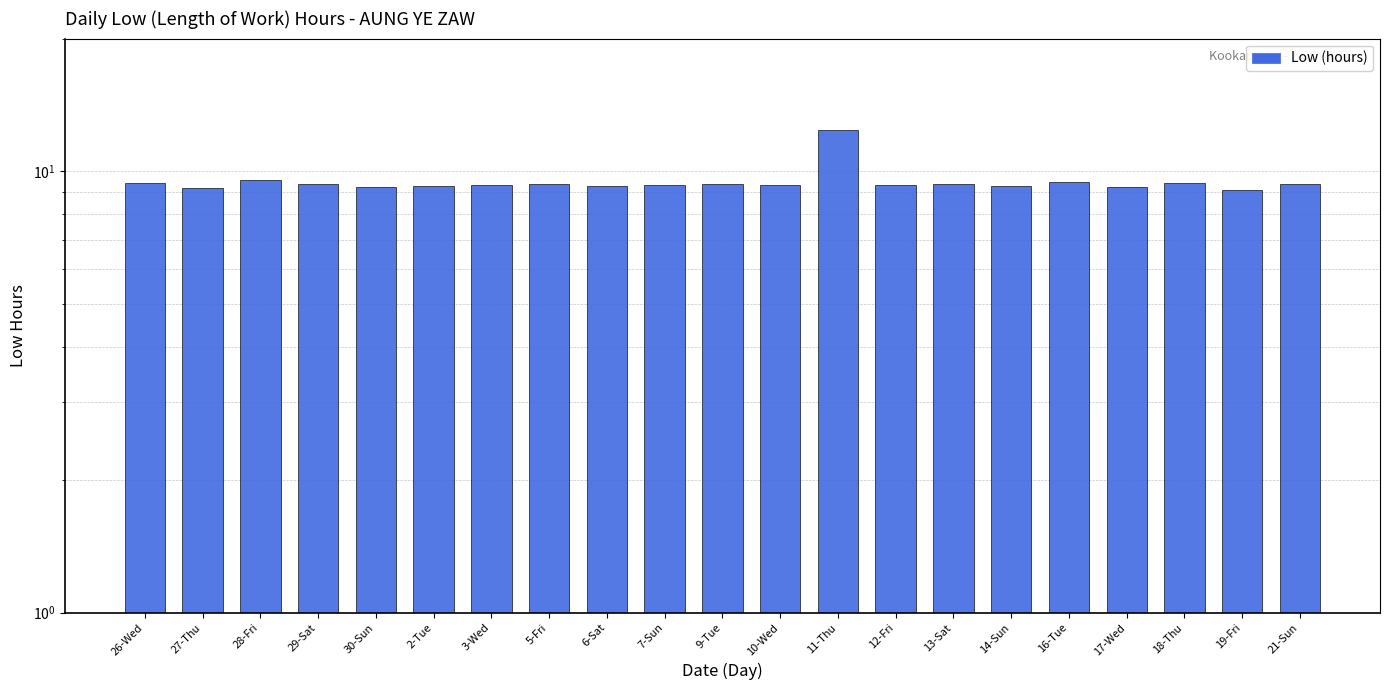

Between 14-Sun and 9-Tue, which is larger?

9-Tue